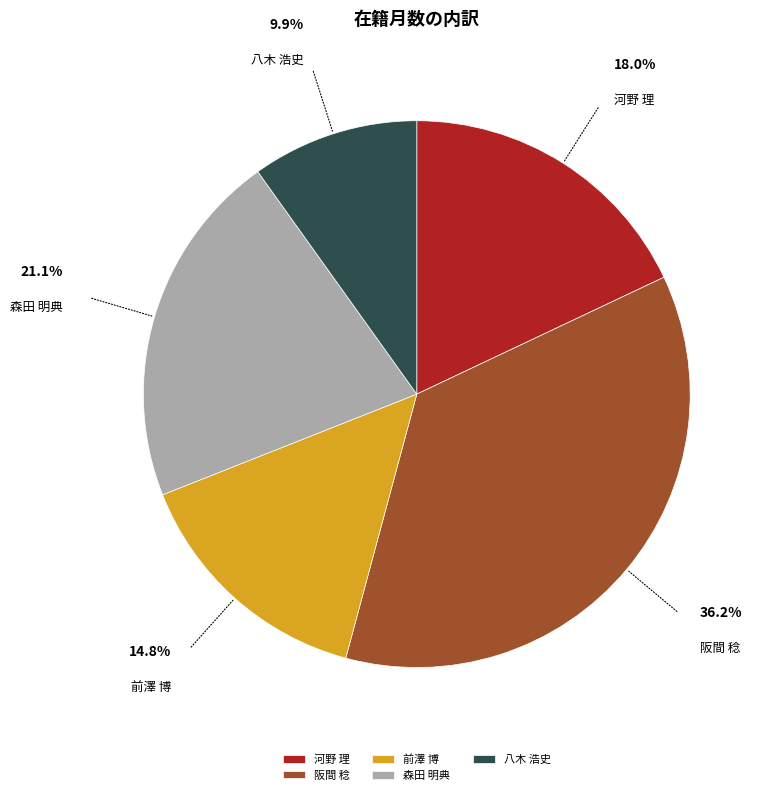

Is it true that 阪間 稔 is 36% of the pie?

True